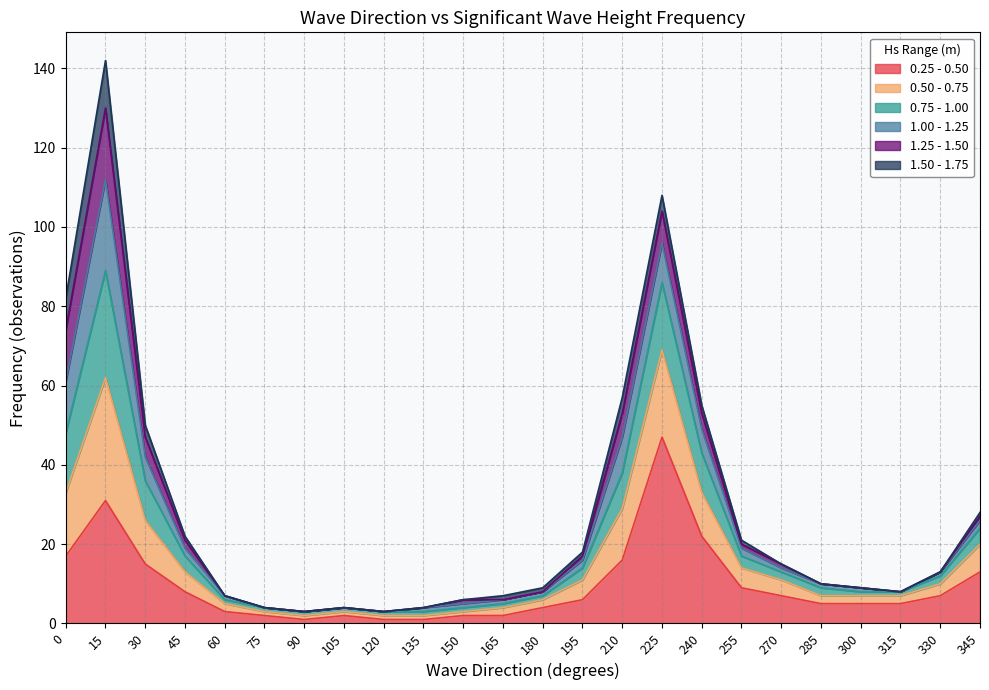

Is the value of 0.25 - 0.50 at 15 greater than the value of 0.75 - 1.00 at 345?

Yes